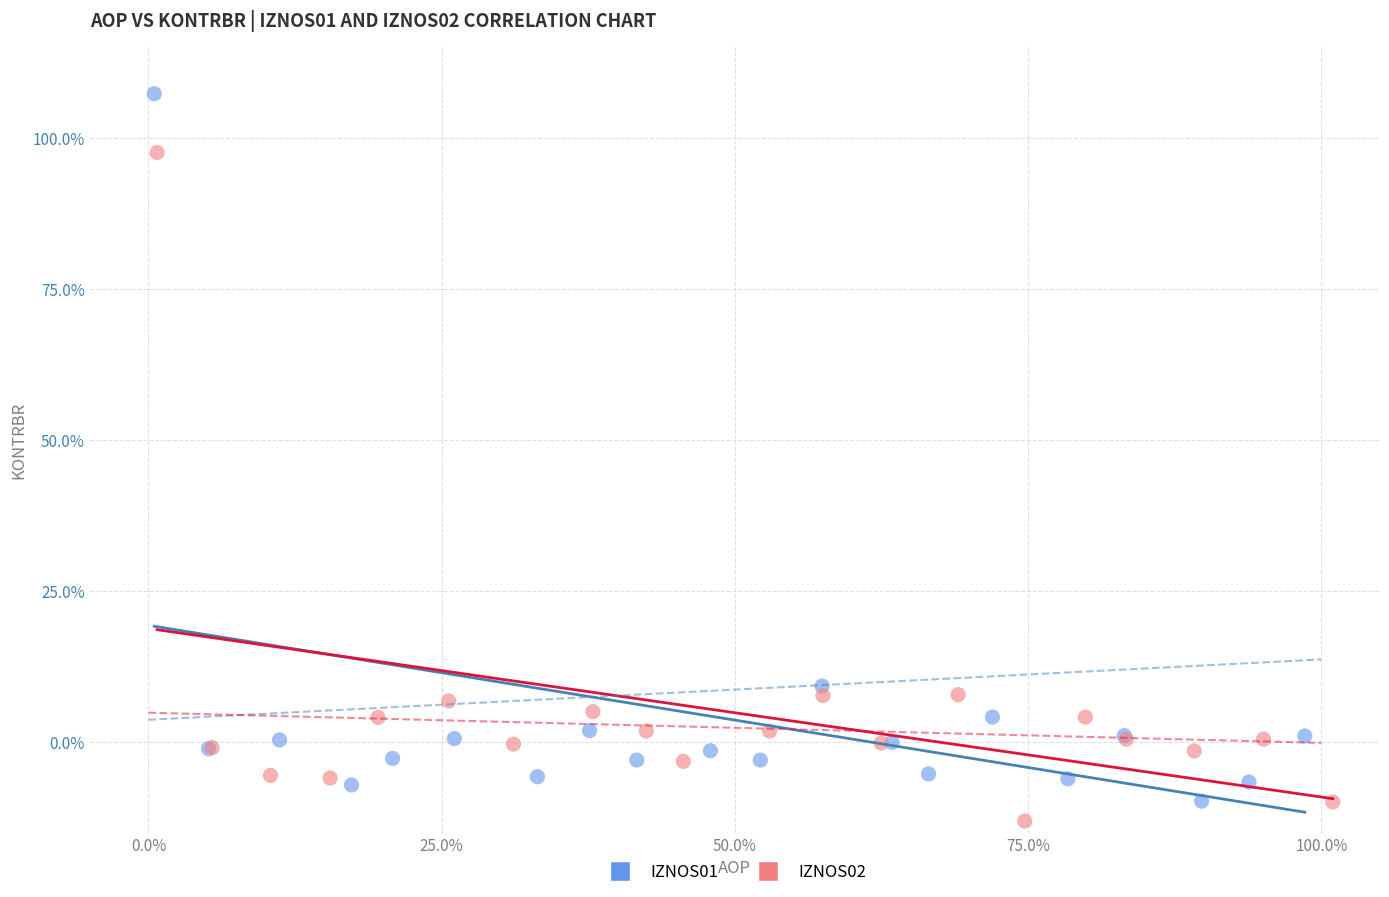

Which series has the widest spread of Y values?

IZNOS01